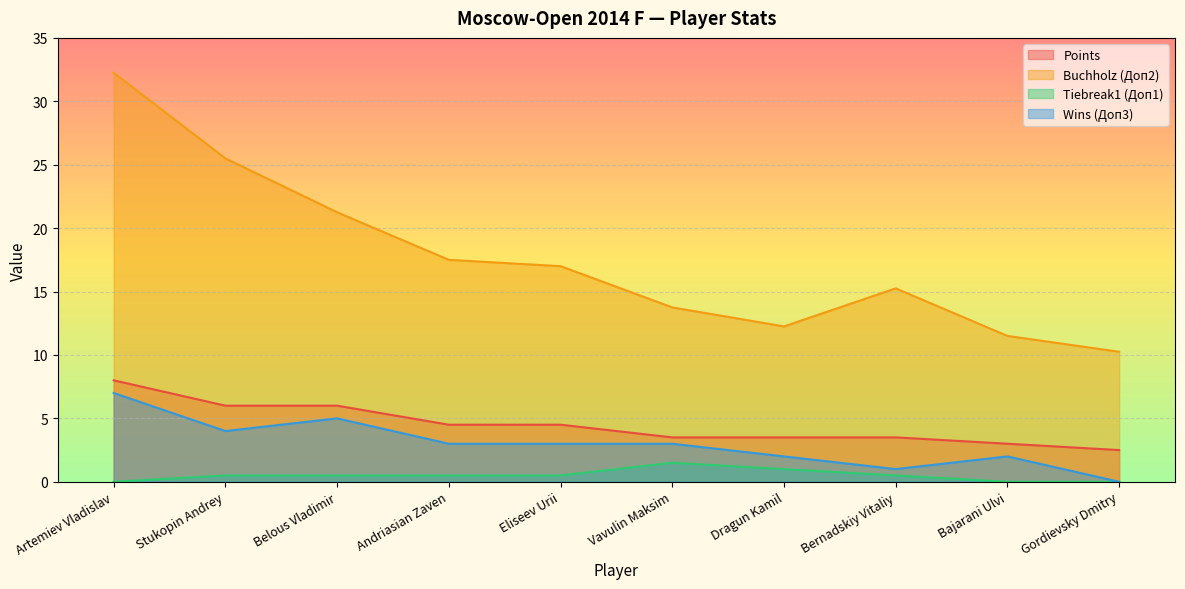

True or false: Wins (Доп3) and Points cross at least once.

False